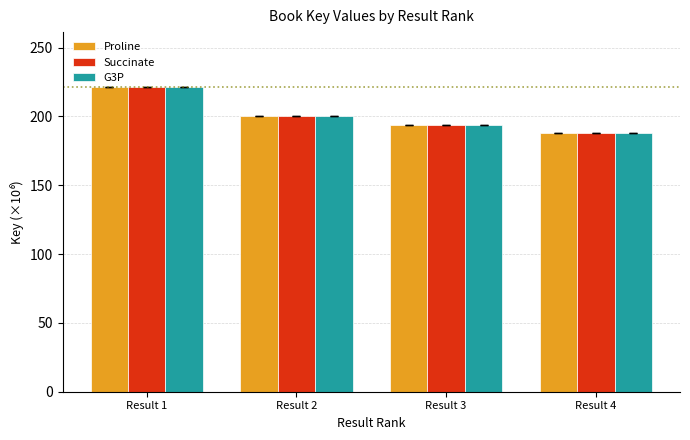

Reading left to right, what are all the values shown in this chart?

Proline: Result 1=221.4	Result 2=200.6	Result 3=193.8	Result 4=187.8
Succinate: Result 1=221.4	Result 2=200.6	Result 3=193.9	Result 4=187.8
G3P: Result 1=221.4	Result 2=200.6	Result 3=193.9	Result 4=187.8